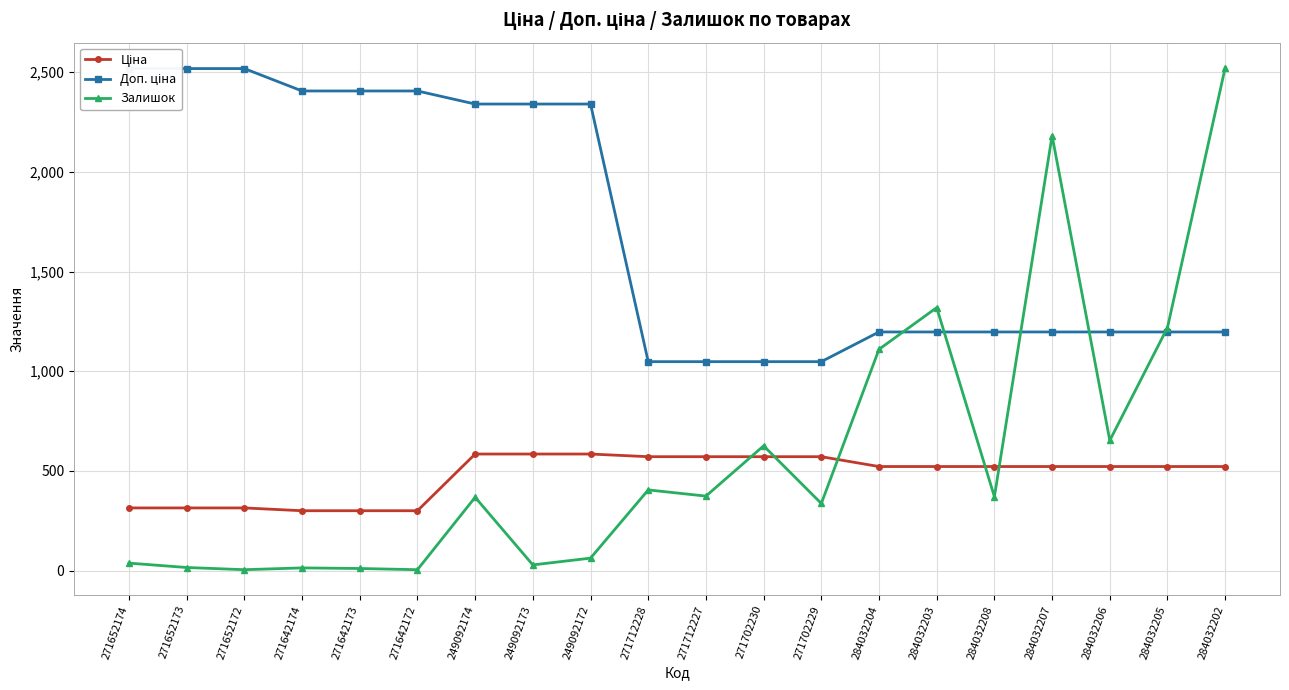

Which series changed the most between 249092173 and 284032206?

Доп. ціна